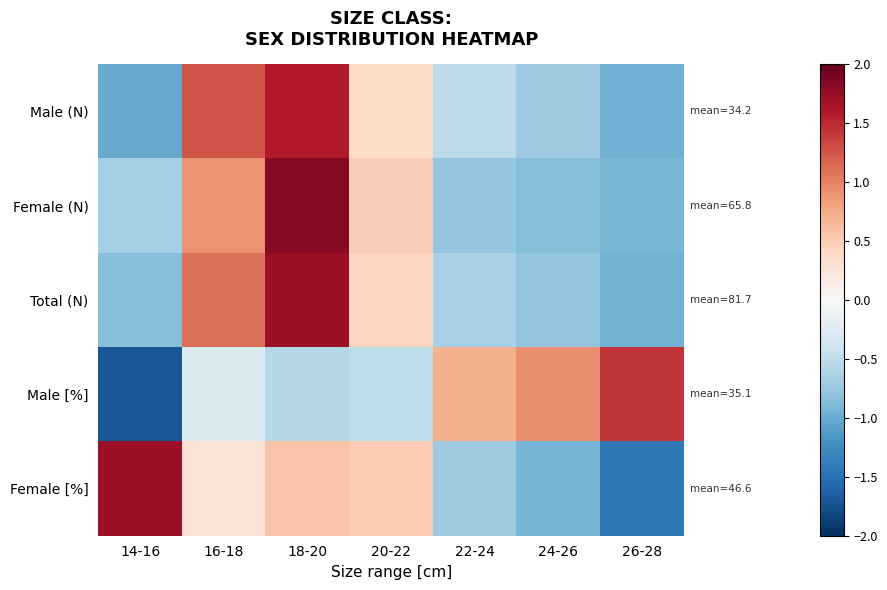

What is the greatest value displayed?

1.8